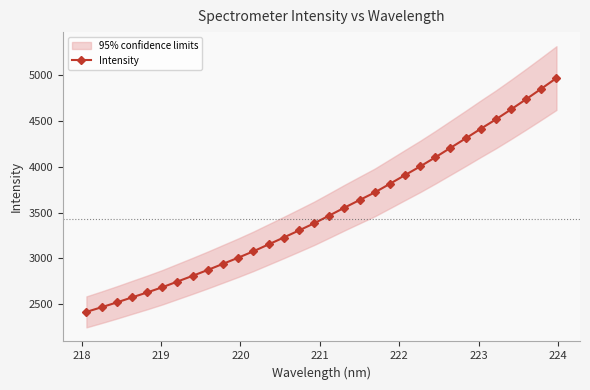

What is the value of the 11th point from the left?

3007.6